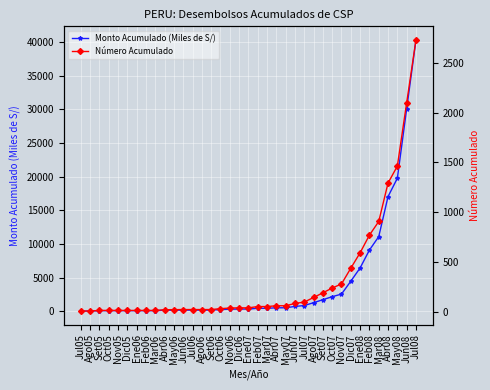

What is the highest value of the Número Acumulado series?

2729.0